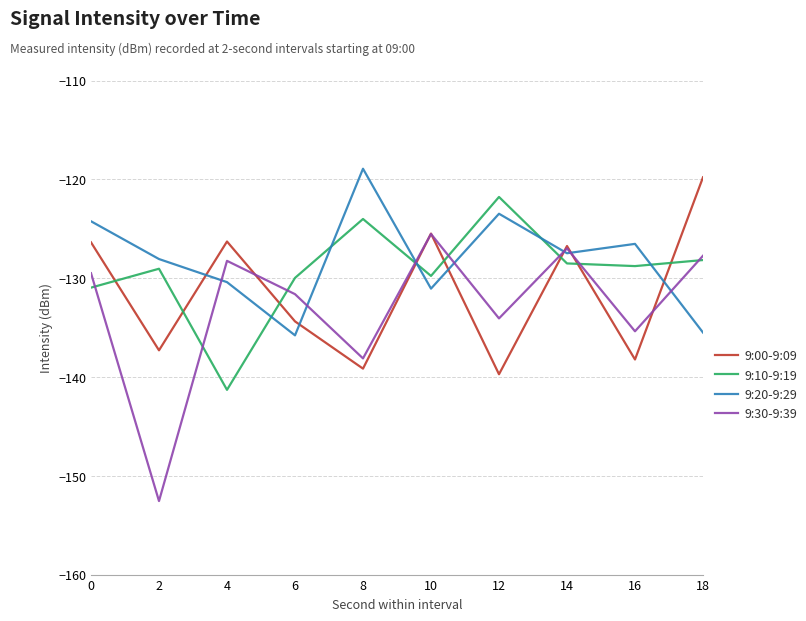

Is this an area chart (filled region under the line)?

No